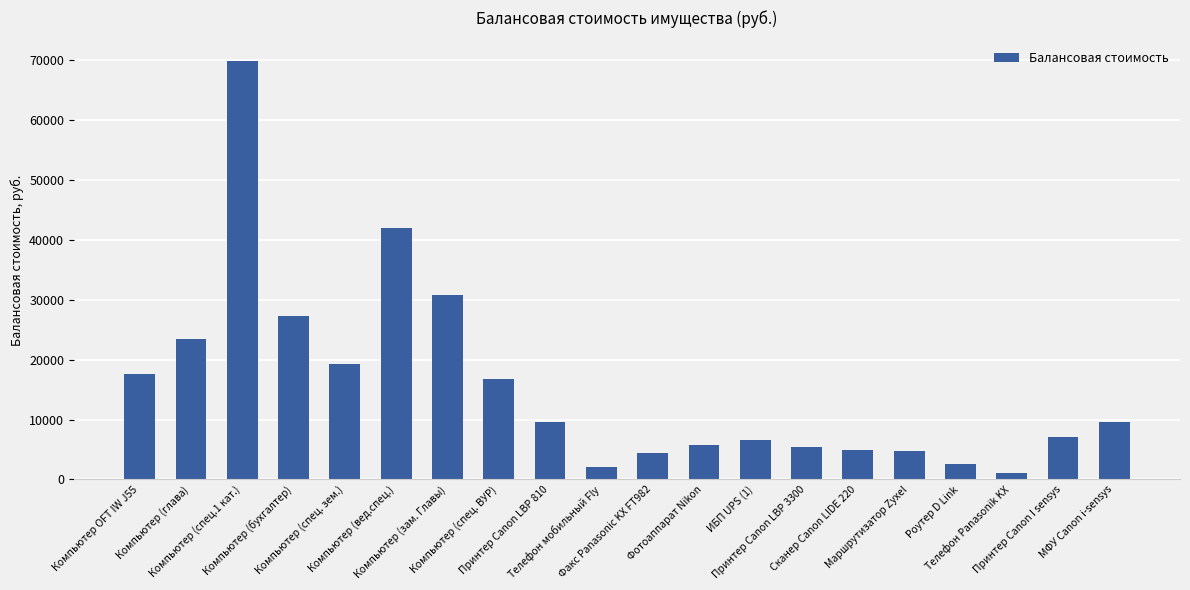

What is the change in value from Компьютер (спец. ВУР) to МФУ Canon i-sensys?

-7116.7